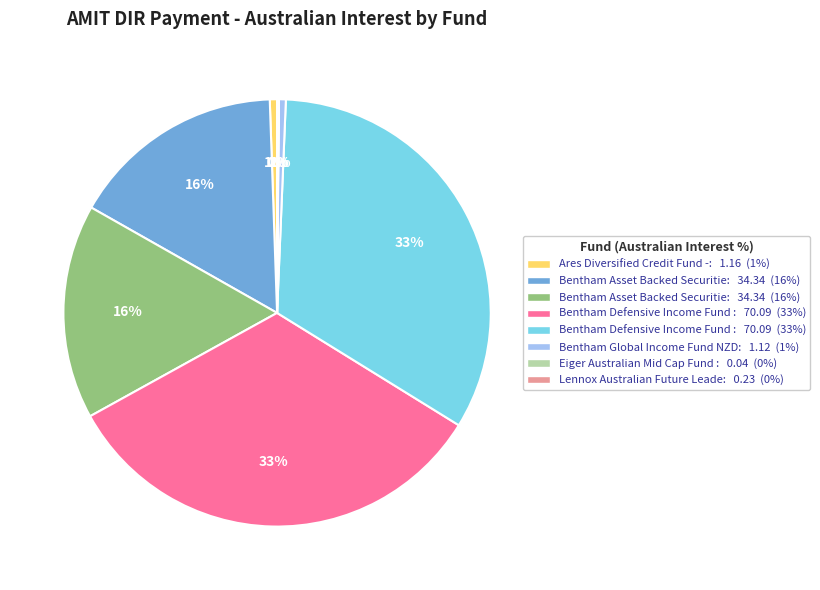

Does any single category account for the majority?

No